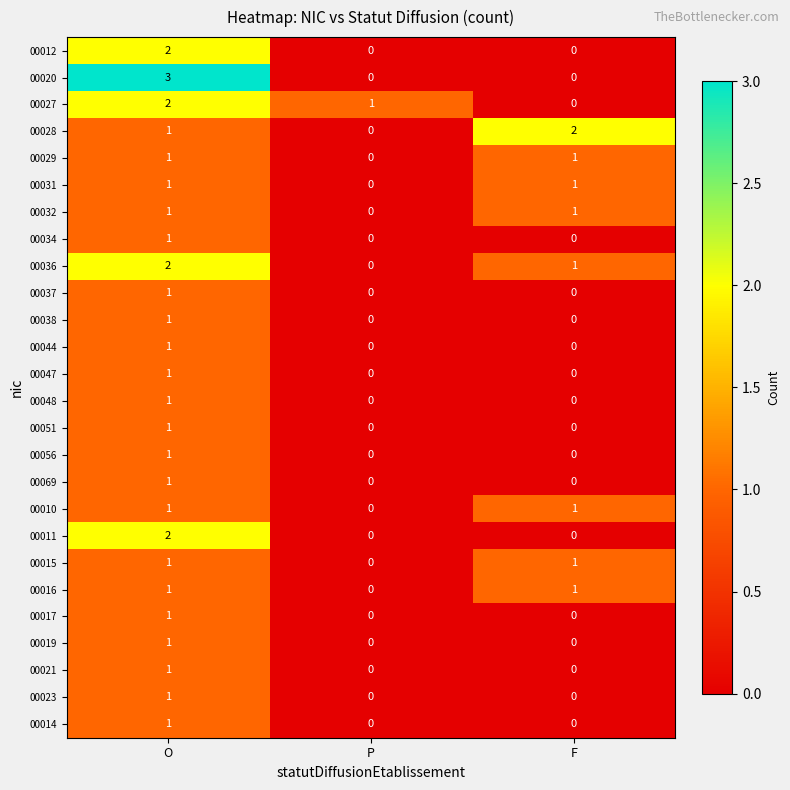

The 00051 series shows 1 at O. True or false?

True